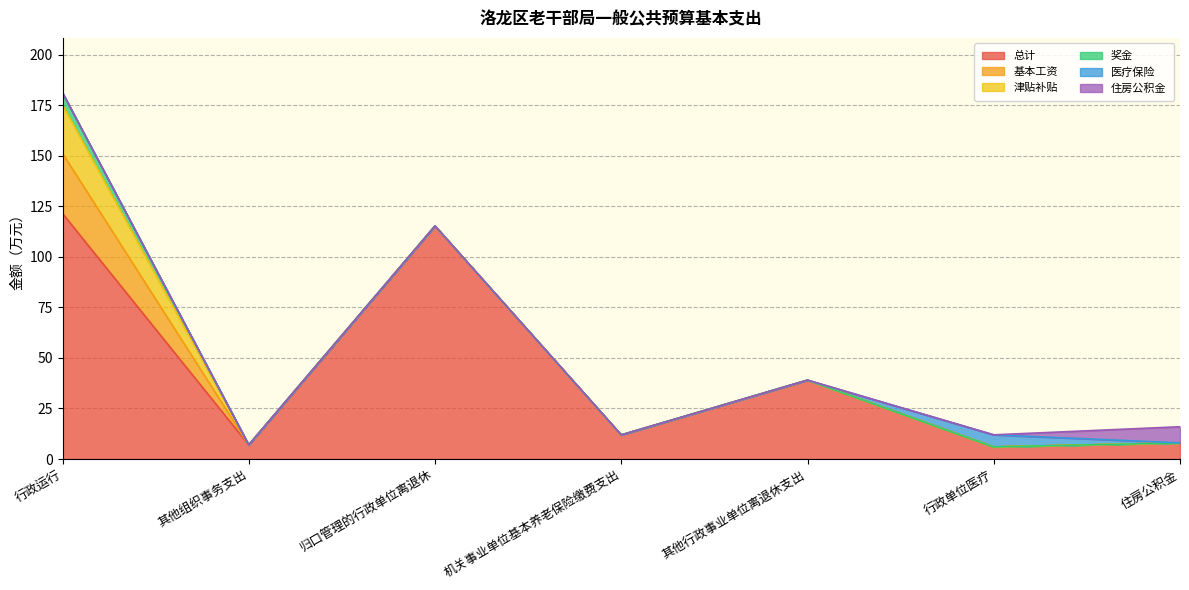

Rank the series by their maximum value, from highest to lowest.

总计, 基本工资, 津贴补贴, 住房公积金, 奖金, 医疗保险